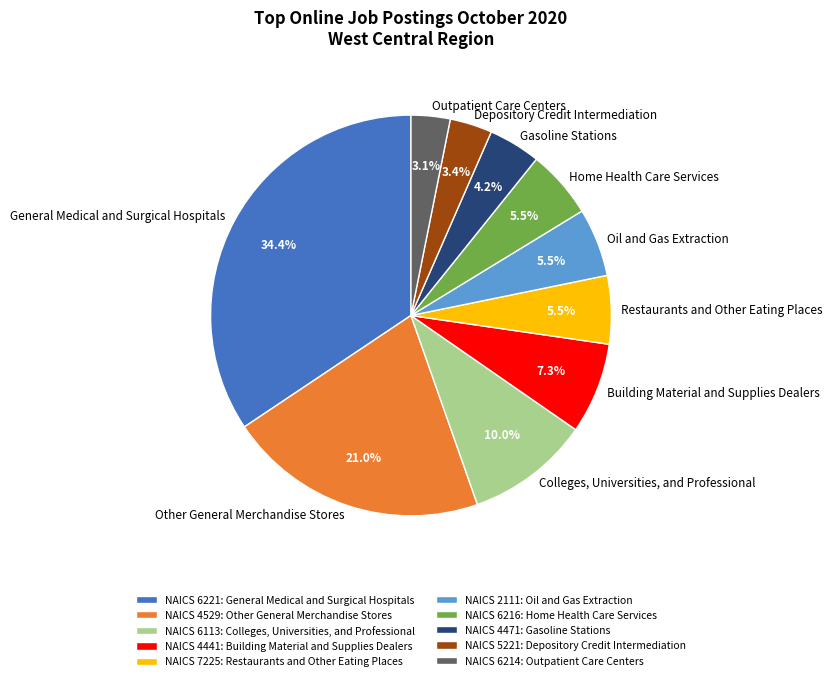

What percentage do Restaurants and Other Eating Places and Gasoline Stations together represent?

9.7%